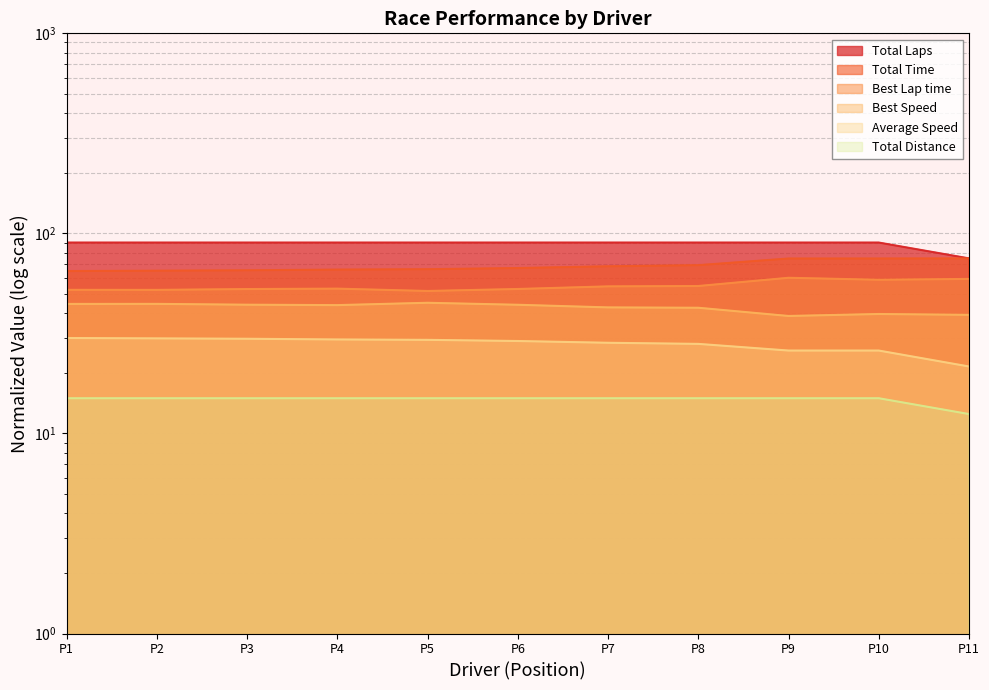

What are all the series names shown in the legend?

Total Laps, Total Time, Best Lap time, Best Speed, Average Speed, Total Distance